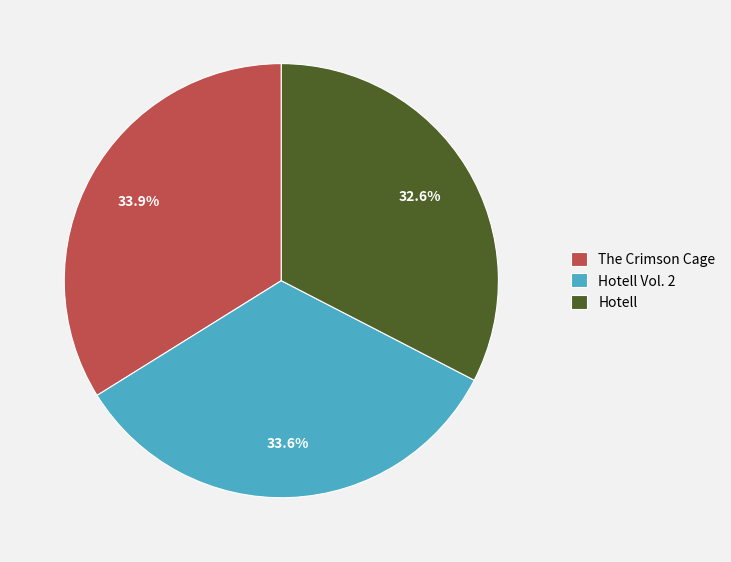

True or false: The Crimson Cage accounts for 34% of the total.

True